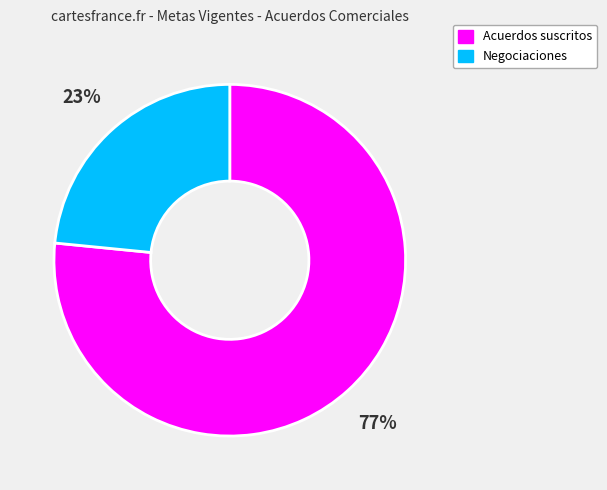

Does any single category account for the majority?

Yes